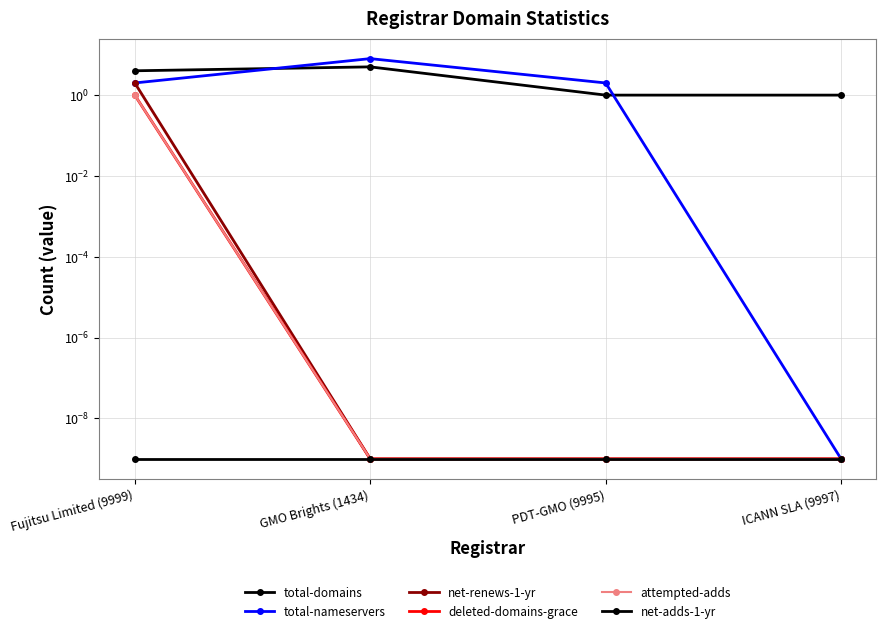

True or false: net-renews-1-yr and net-adds-1-yr cross at least once.

False